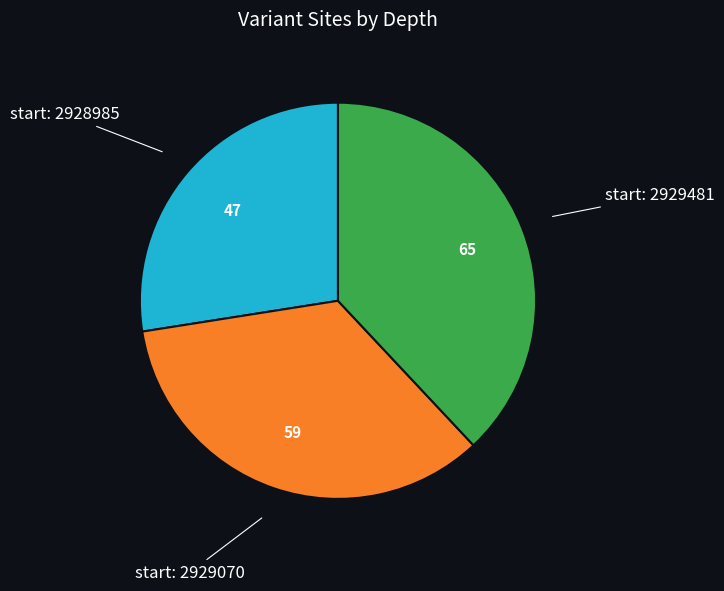

Is it true that start: 2929481 is 24% of the pie?

False